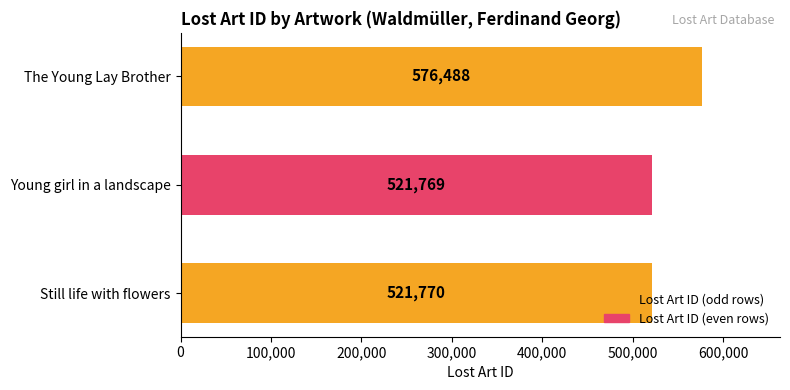

The value at Still life with flowers is 521770. True or false?

True